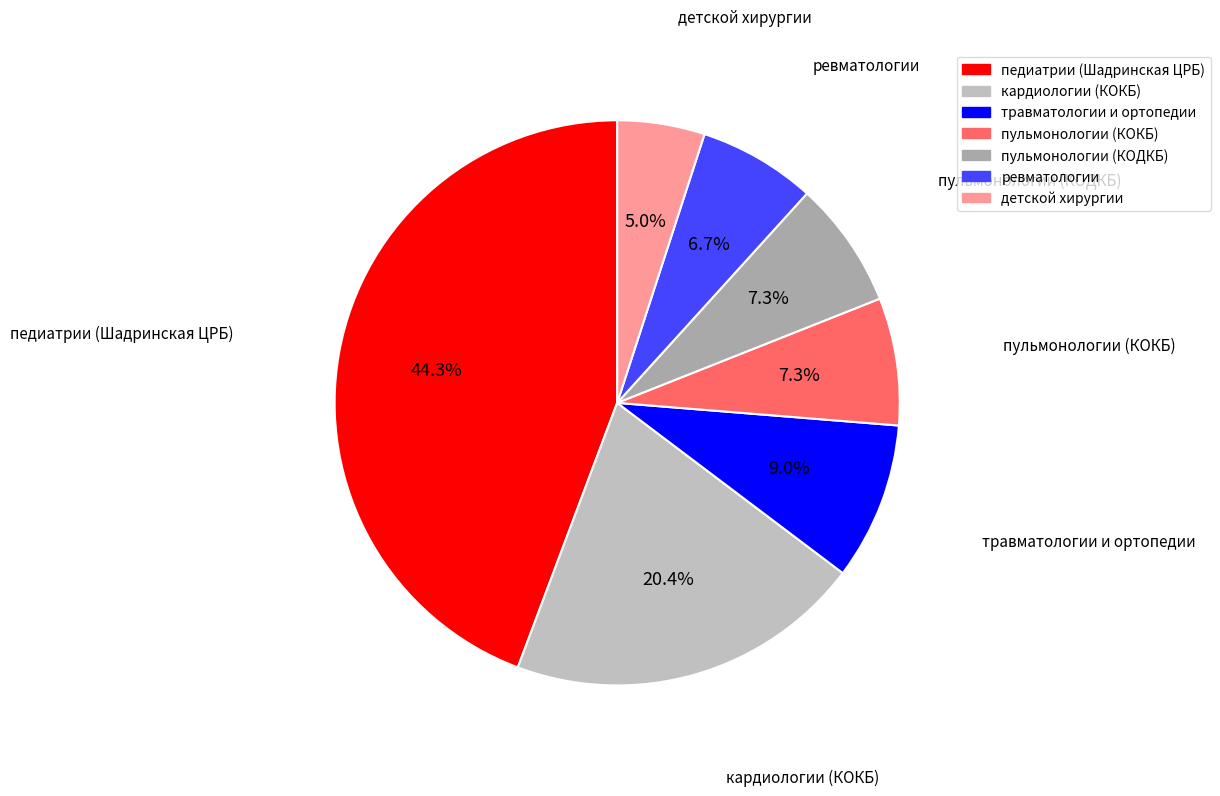

True or false: кардиологии (КОКБ) accounts for 9% of the total.

False